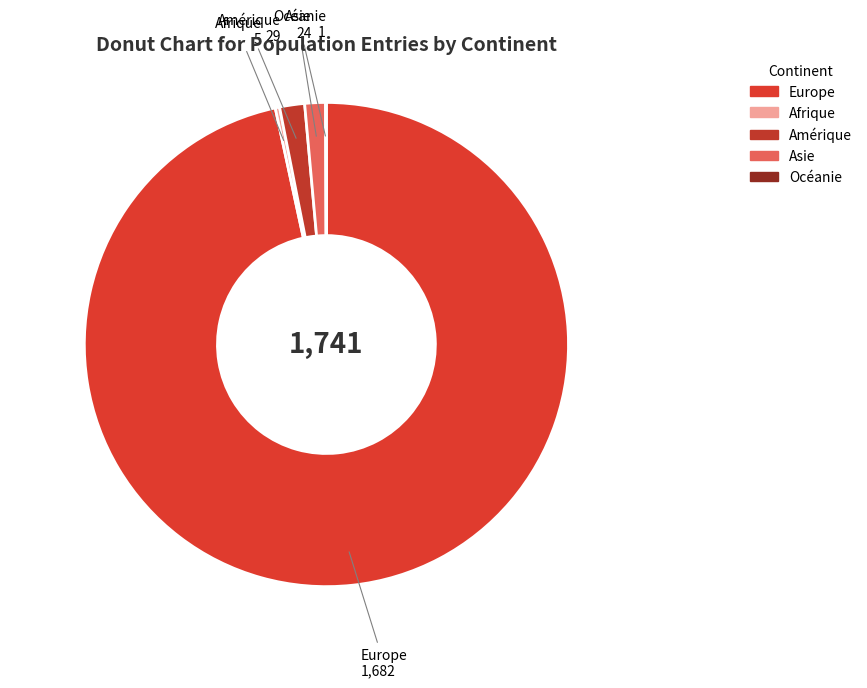

Between Asie and Afrique, which is larger?

Asie